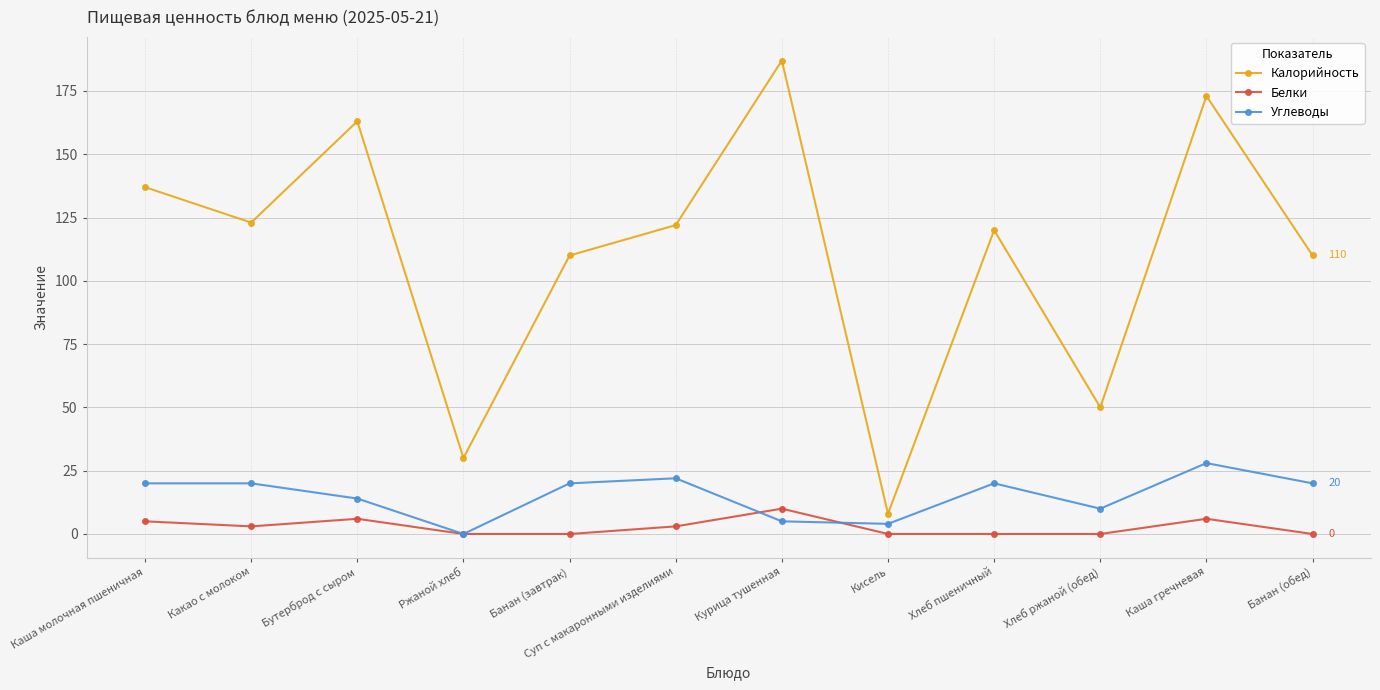

Reading right to left, extract all data points from this chart.

Калорийность: 110	173	50	120	8	187	122	110	30	163	123	137
Белки: 0	6	0	0	0	10	3	0	0	6	3	5
Углеводы: 20	28	10	20	4	5	22	20	0	14	20	20